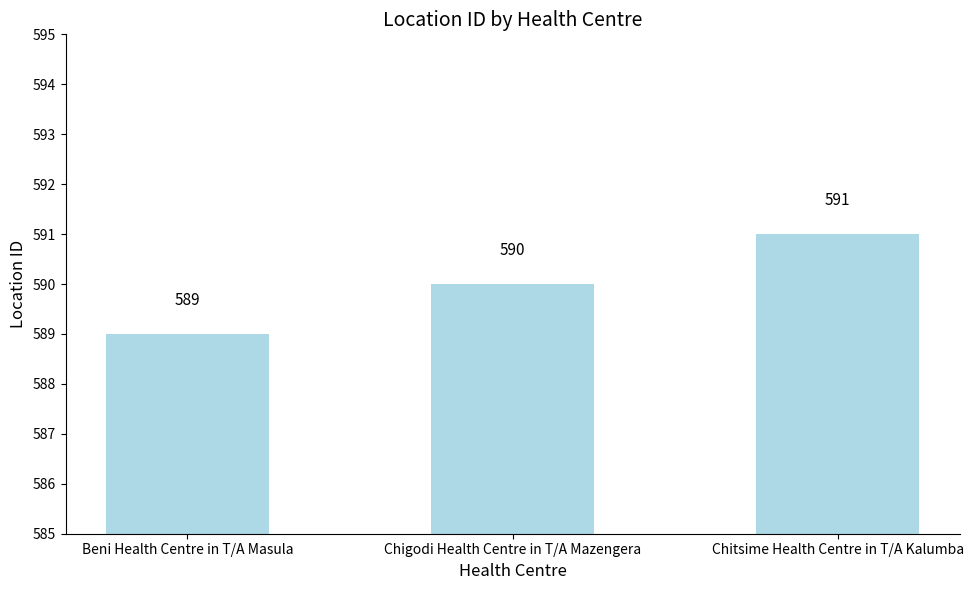

List the labels in order of value, largest first.

Chitsime Health Centre in T/A Kalumba, Chigodi Health Centre in T/A Mazengera, Beni Health Centre in T/A Masula